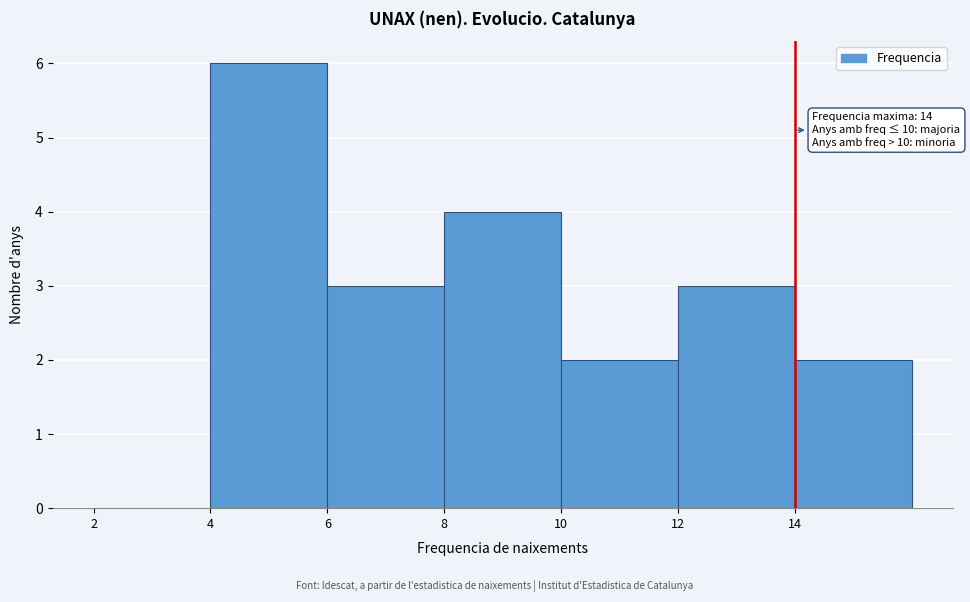

Which range on the x-axis has the tallest bar?

4 to 6